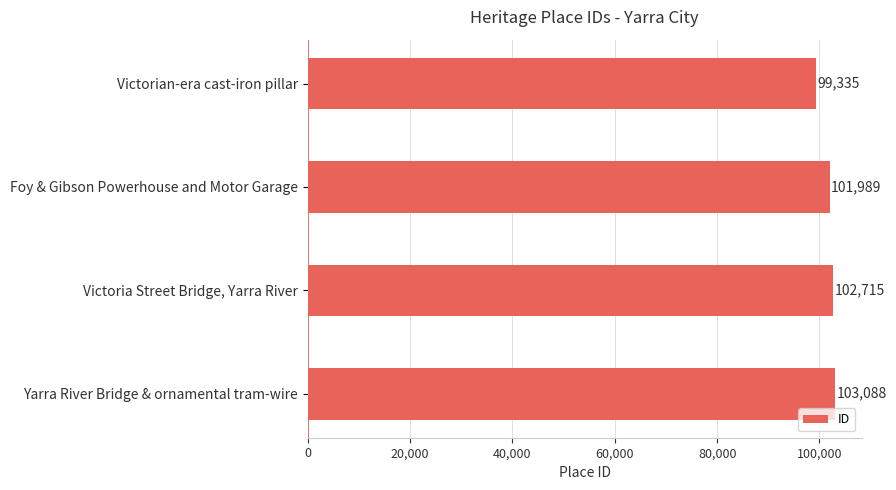

Rank the categories by value from highest to lowest.

Yarra River Bridge & ornamental tram-wire, Victoria Street Bridge, Yarra River, Foy & Gibson Powerhouse and Motor Garage, Victorian-era cast-iron pillar